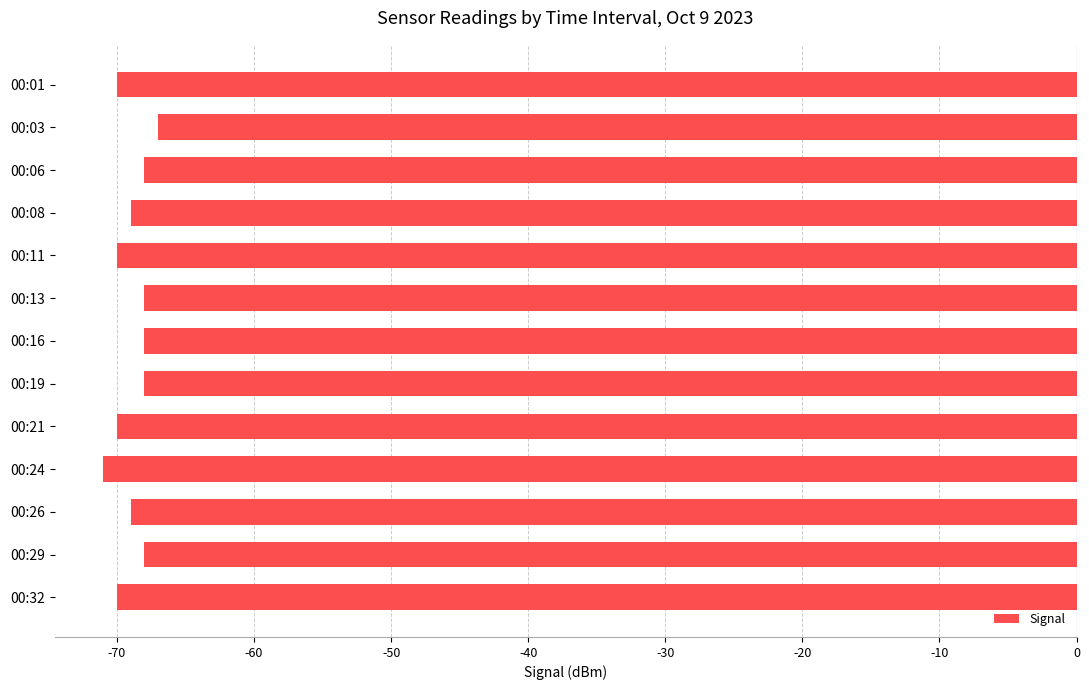

What is the average value?

-69